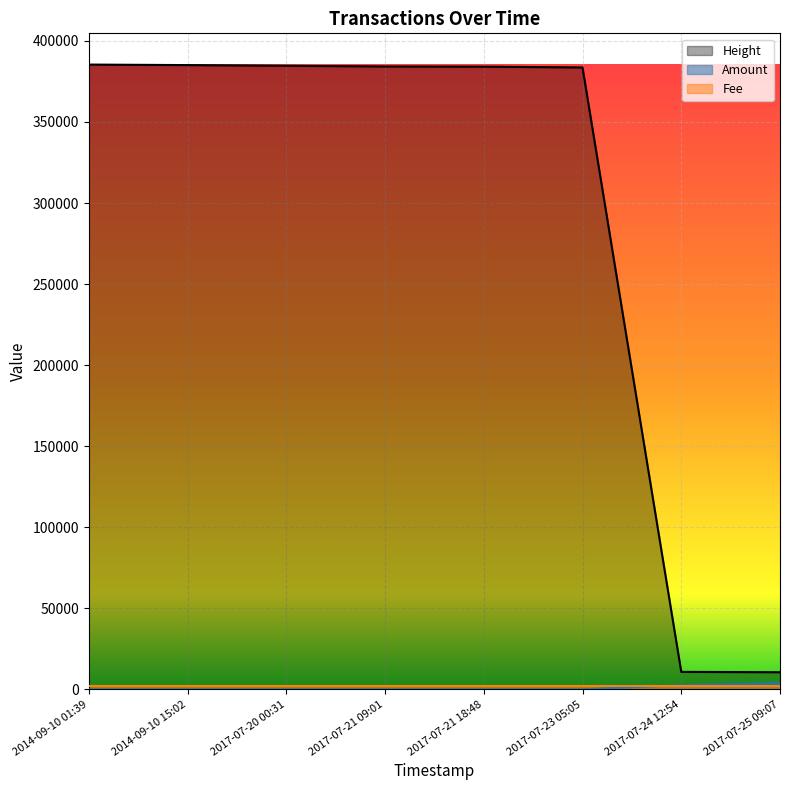

Which series has the largest total across all categories?

Height